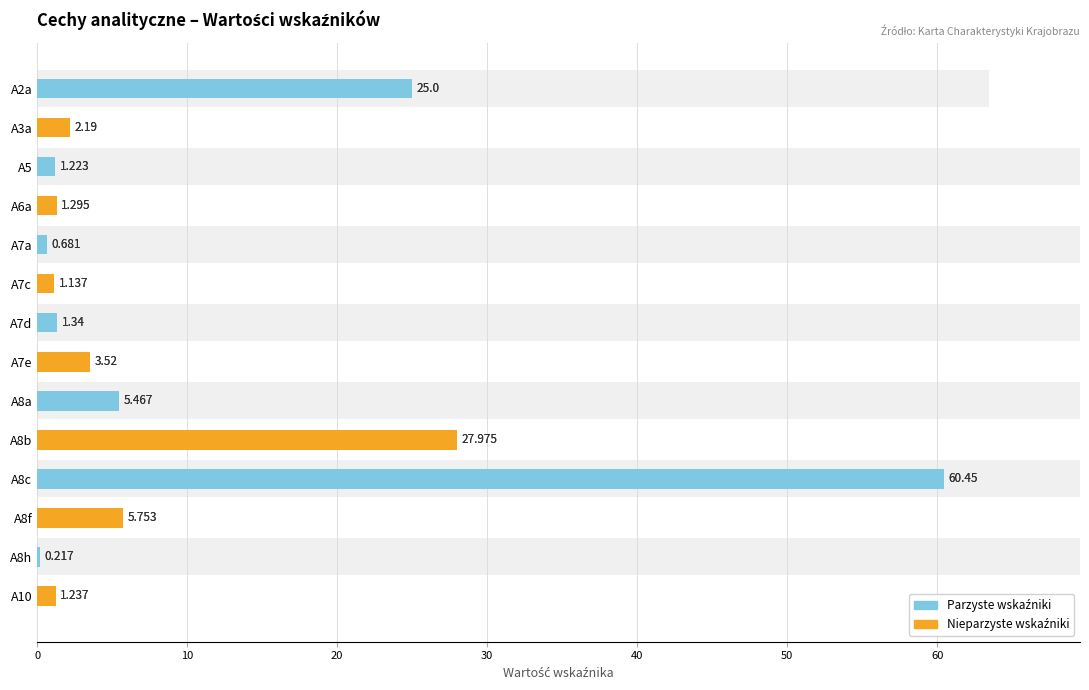

The value at A5 is 2.0. True or false?

False